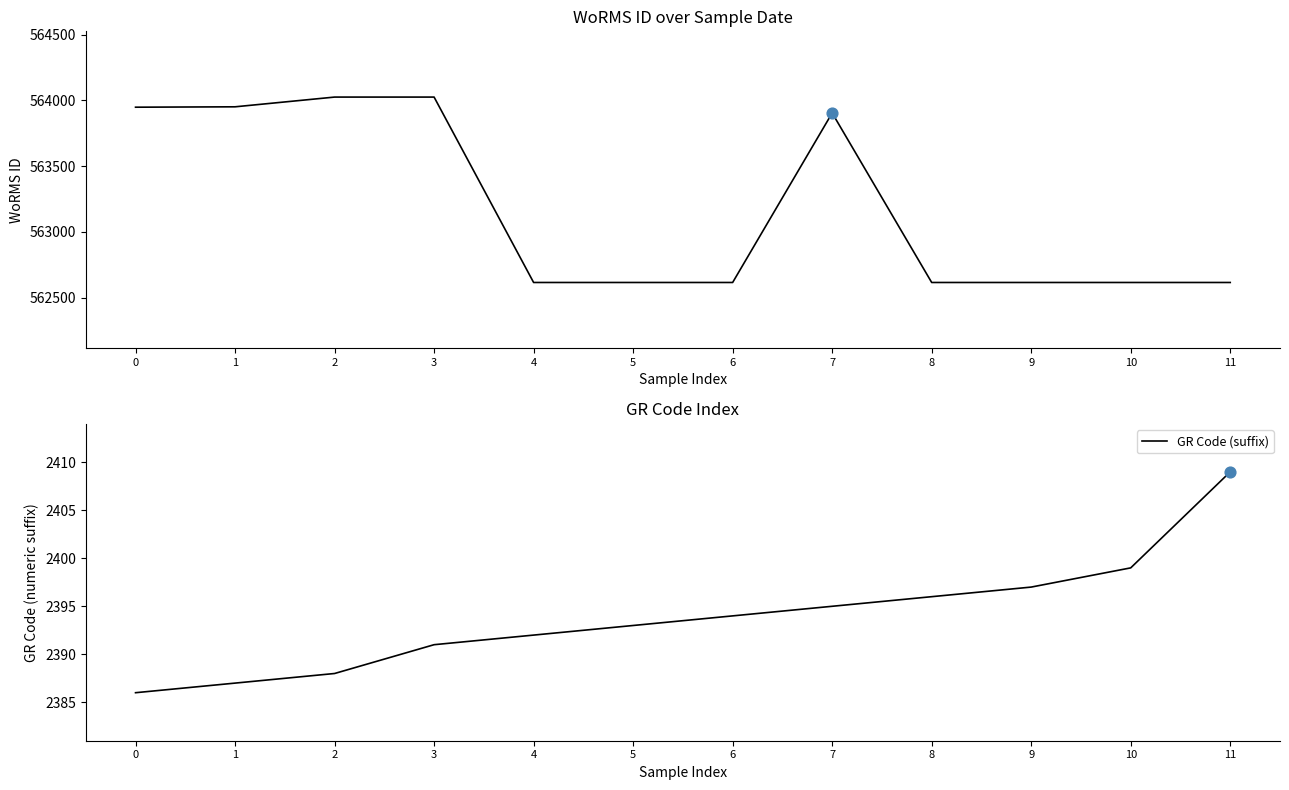

Is the value of GR Code (suffix) at 3 greater than the value of WoRMS ID at 9?

No